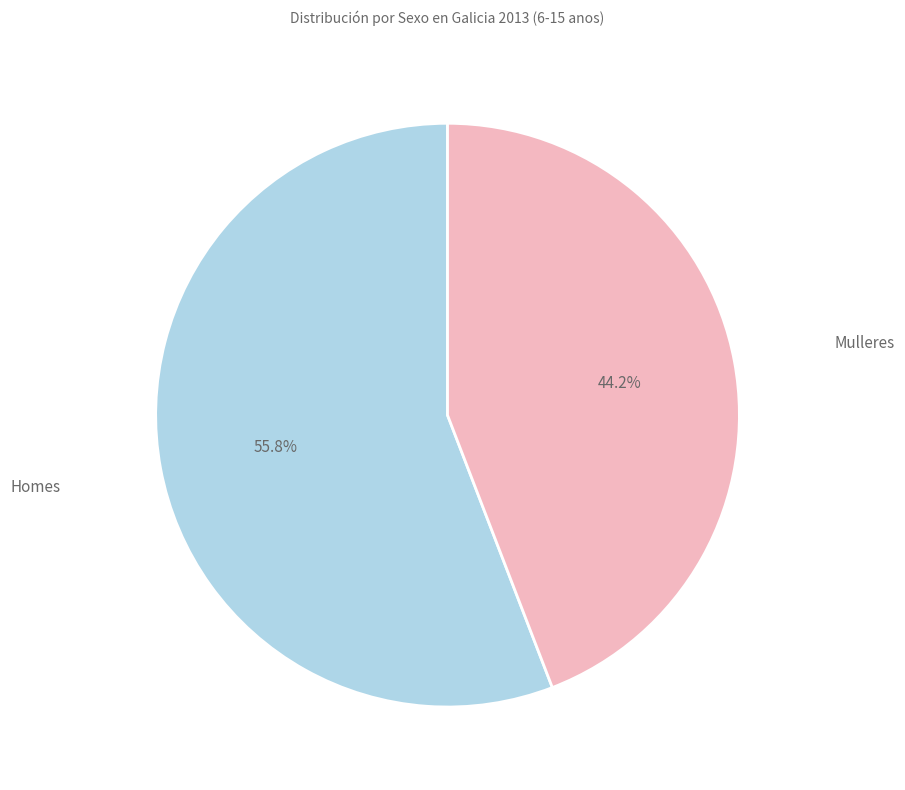

Rank the categories by value from highest to lowest.

Homes, Mulleres